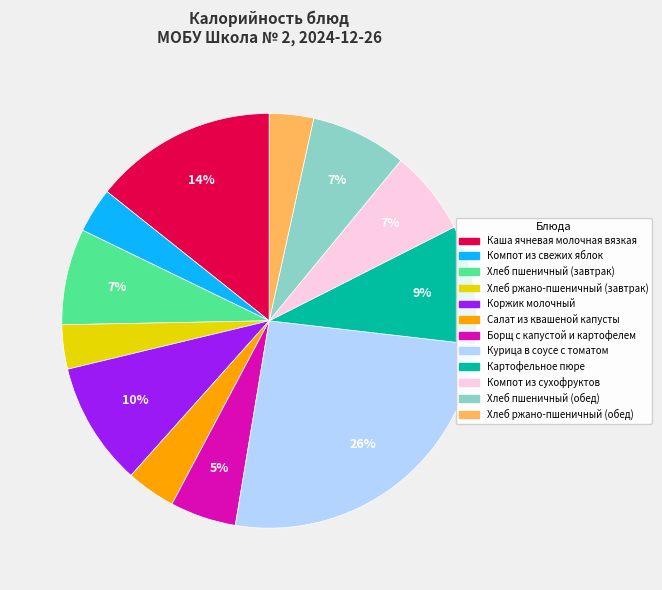

Is there a majority slice in this chart?

No